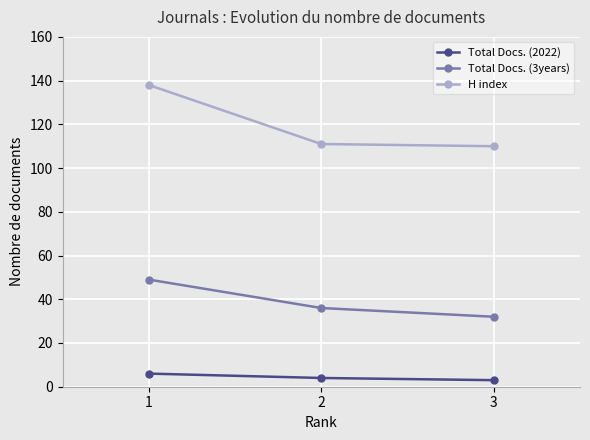

Is it true that H index equals 72 at 3?

False